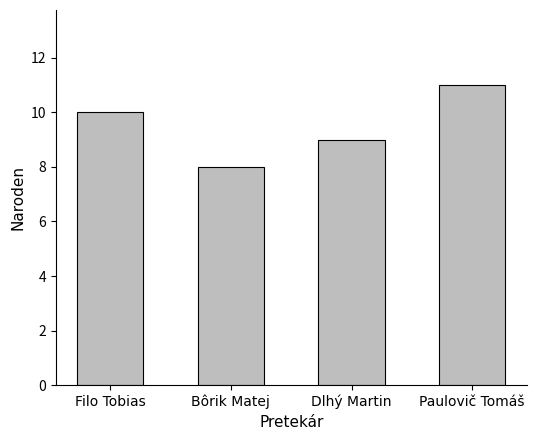

How many categories are shown in the chart?

4